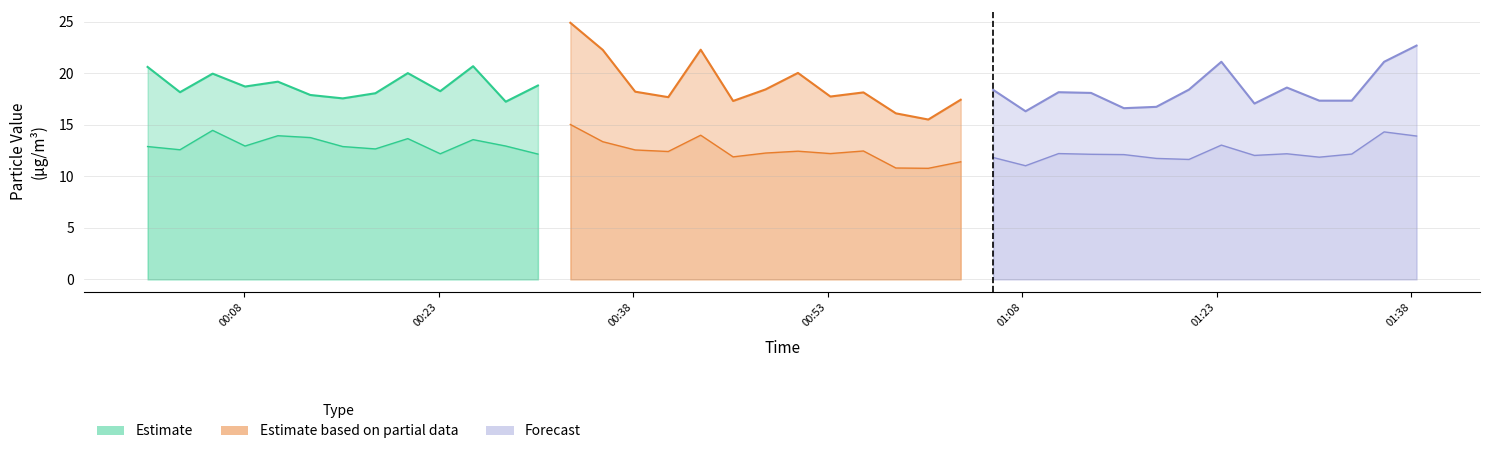

What is the total value across all series at 2023/12/03 00:33:10?

37.8